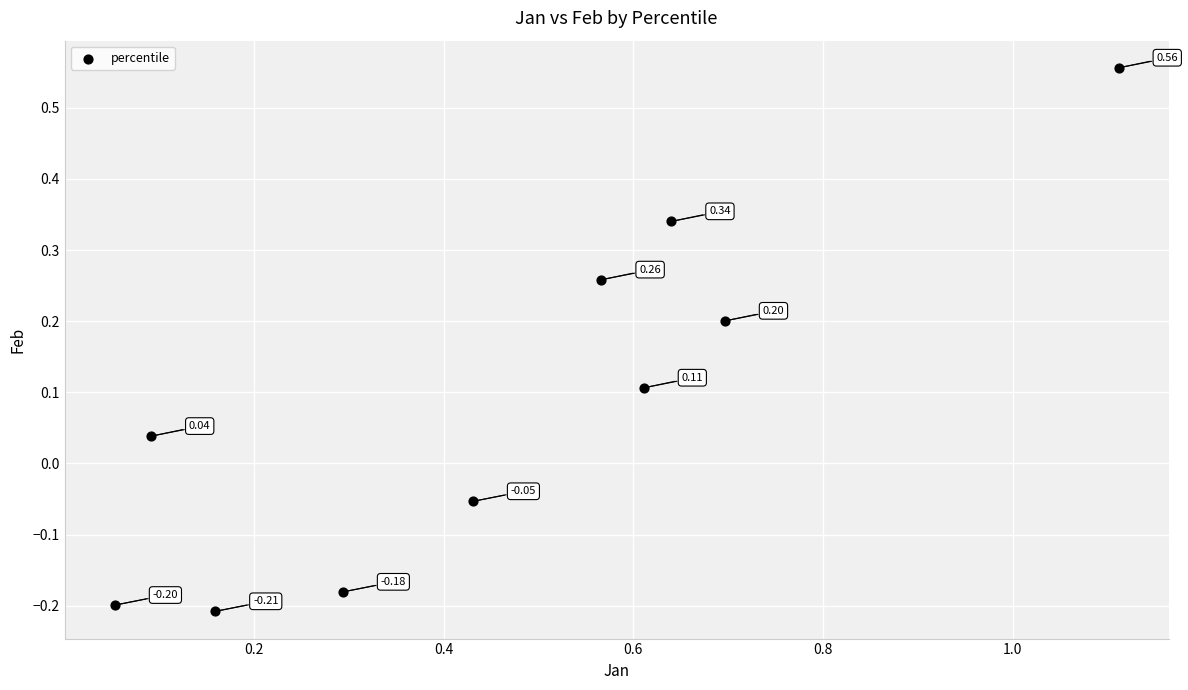

What is the range of Y values (max minus min)?

0.8